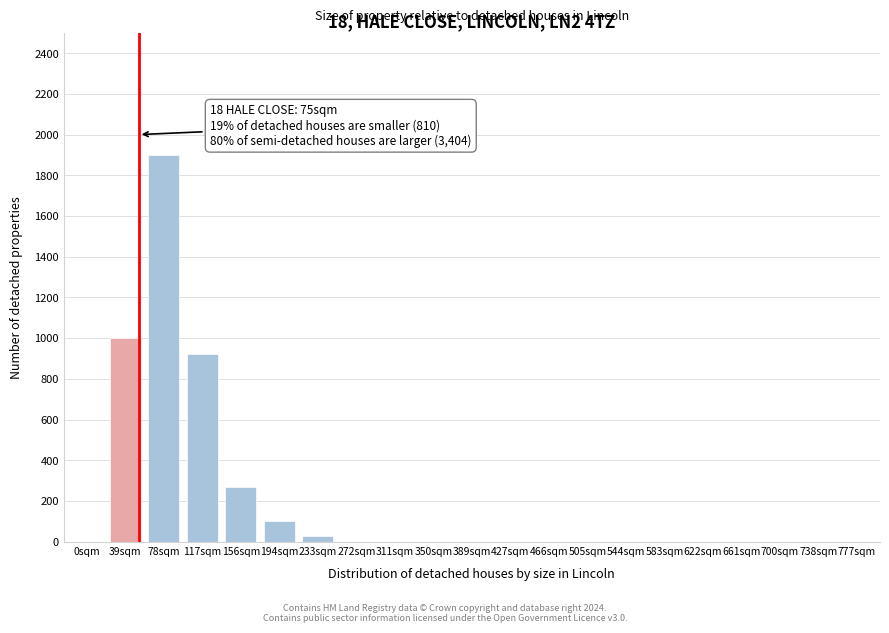

Reading left to right, extract all data points from this chart.

0sqm=0	39sqm=1000	78sqm=1900	117sqm=920	156sqm=270	194sqm=100	233sqm=30	272sqm=0	311sqm=0	350sqm=0	389sqm=0	427sqm=0	466sqm=0	505sqm=0	544sqm=0	583sqm=0	622sqm=0	661sqm=0	700sqm=0	738sqm=0	777sqm=0